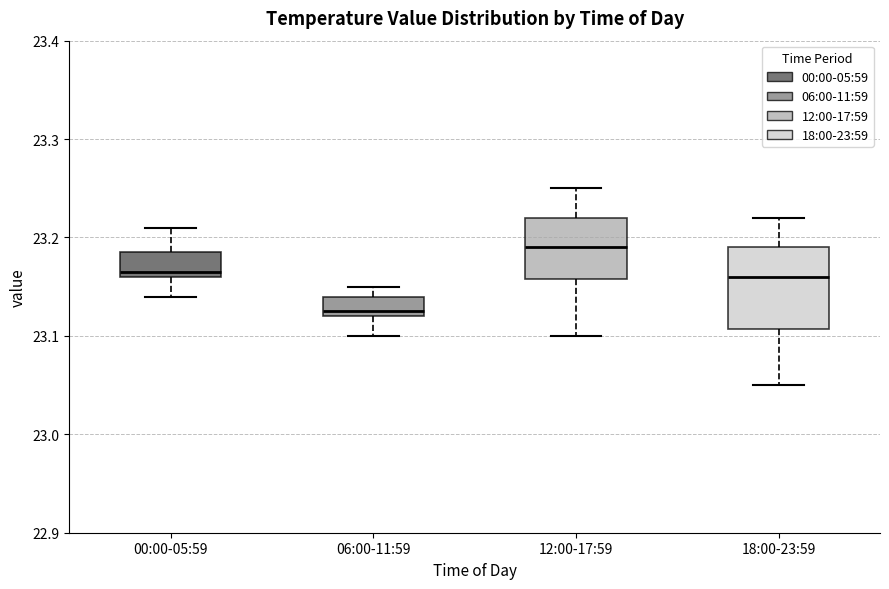

Where does the lower whisker of the box for 18:00-23:59 end on the y-axis? The values are not printed on the chart, so give them approximately, as read against the axis.

23.05